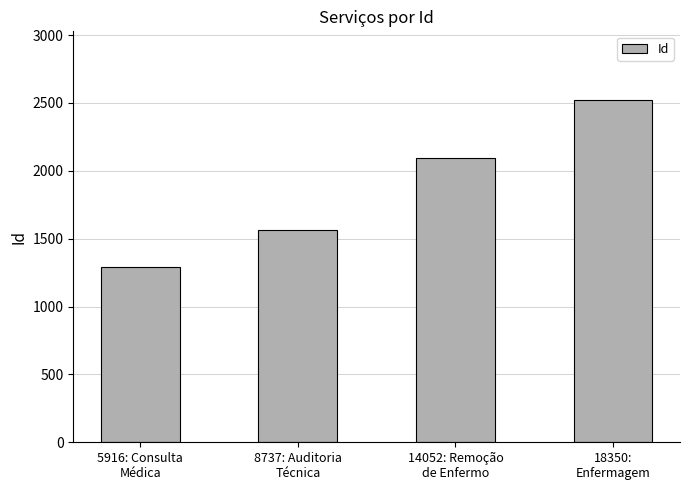

What value does the data have at 18350:
Enfermagem, to the nearest 10?

2520